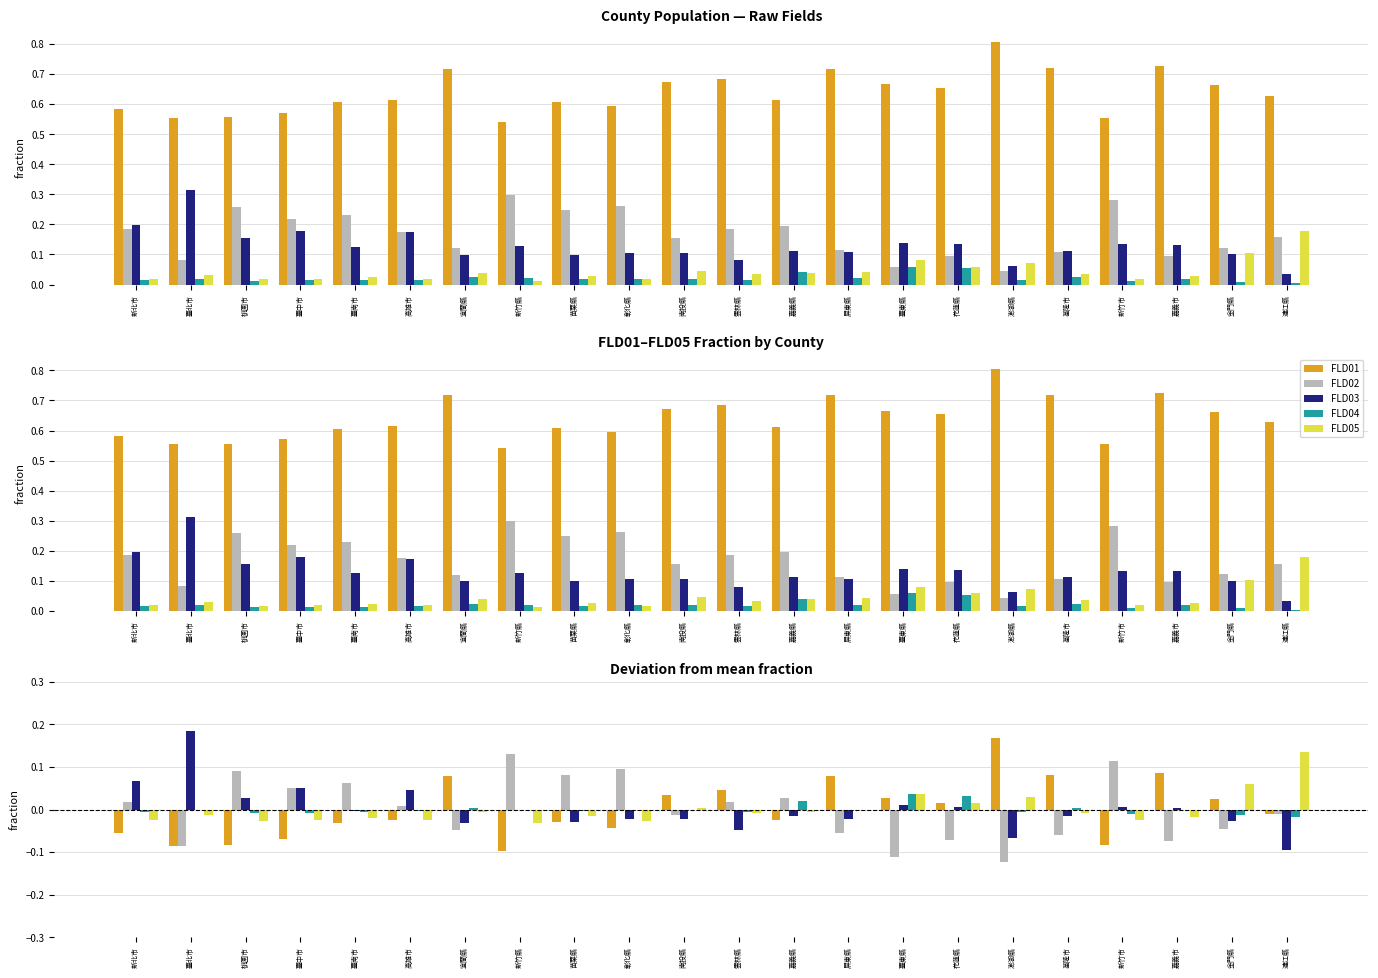

Are the bars grouped side by side (vs. stacked)?

Yes